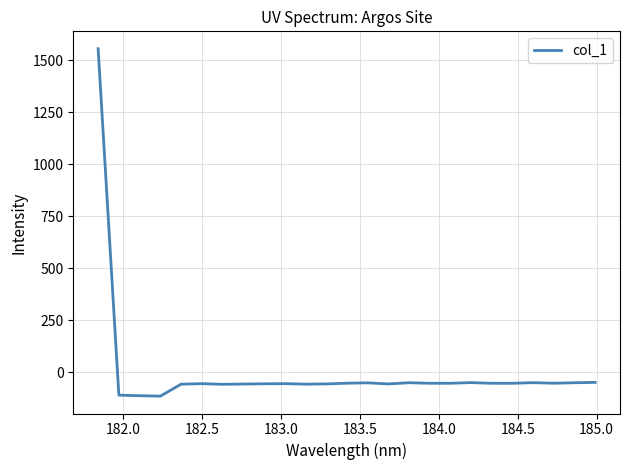

What is the greatest value displayed?

1556.3